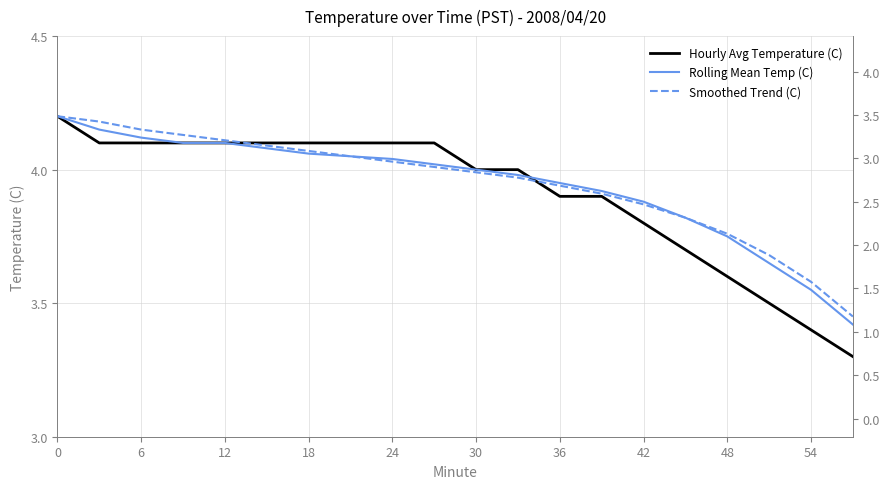

How many values in the Smoothed Trend (C) series are below 4?

10